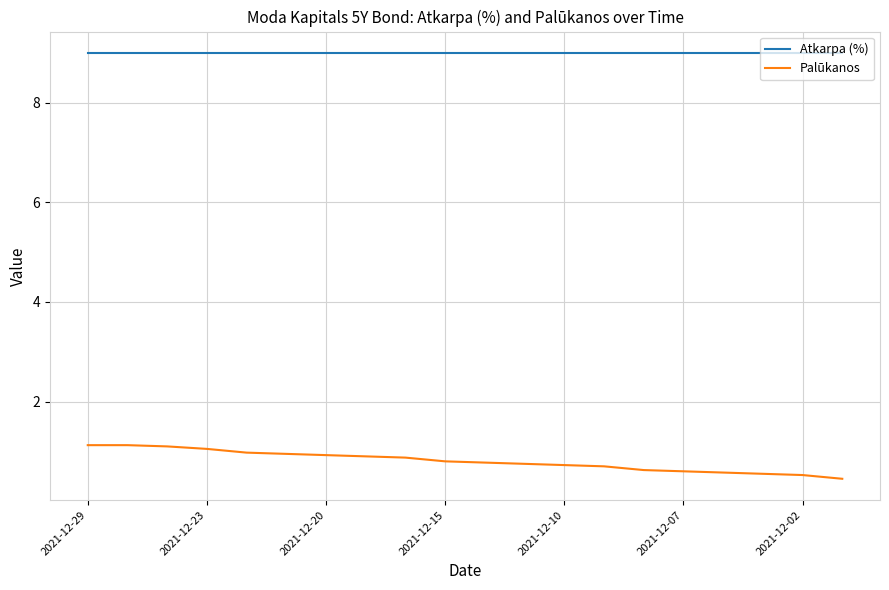

Which series has the widest spread of values?

Palūkanos